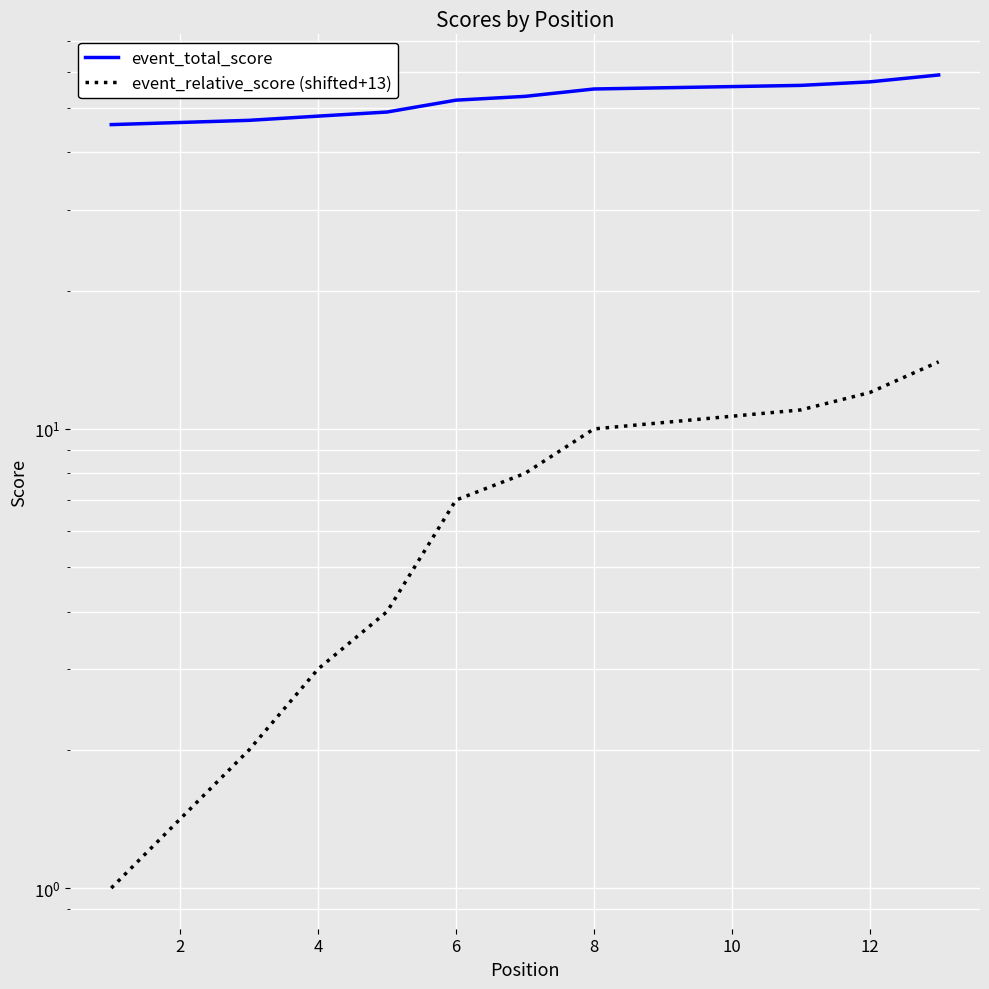

What are all the series names shown in the legend?

event_total_score, event_relative_score (shifted+13)